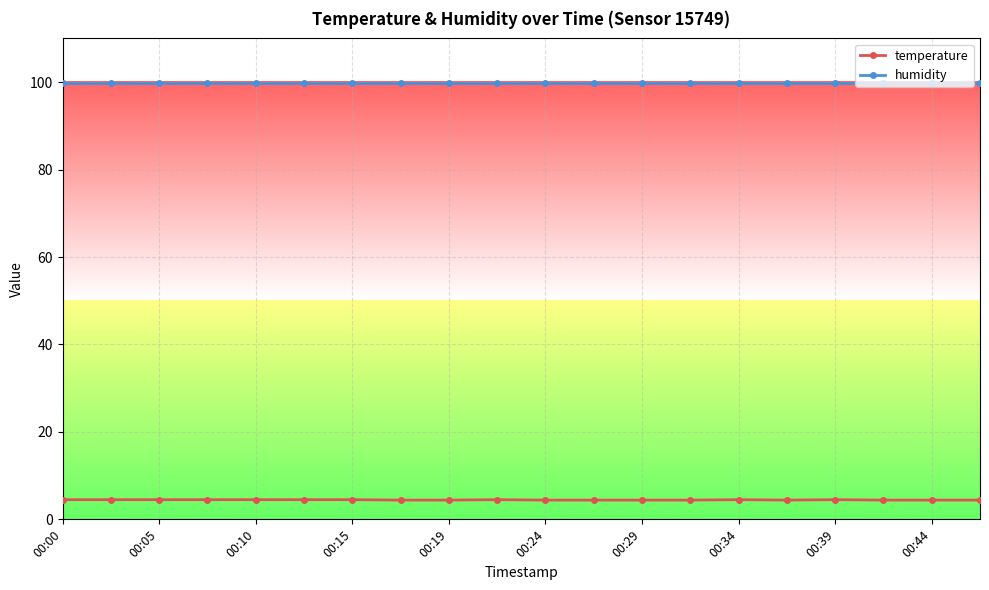

Does the chart have visible grid lines?

Yes